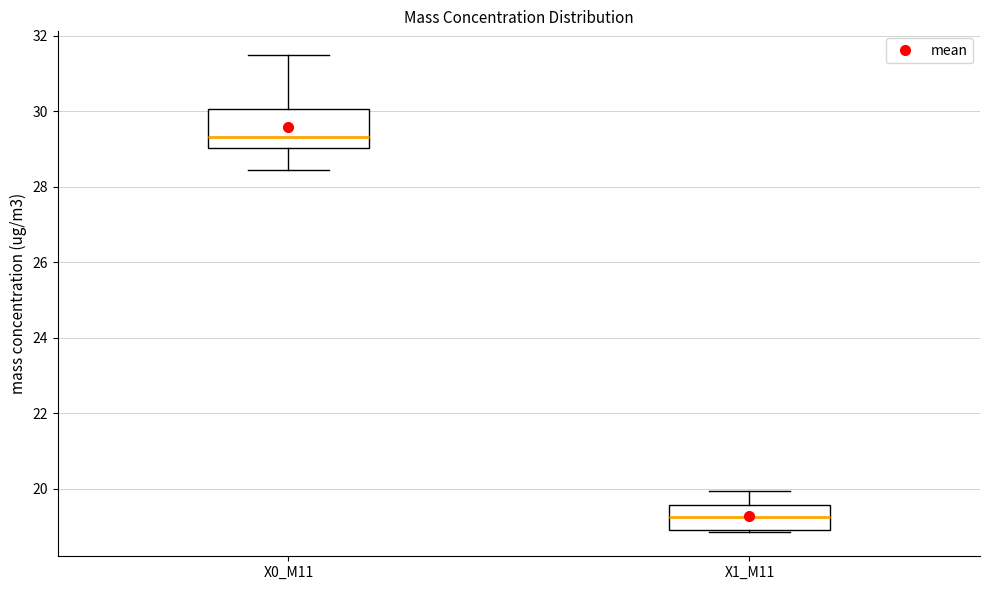

Reading left to right, transcribe this box plot: for each box, give where its median line is, the range the box spans, and where its two whiskers end, as read against the y-axis. The values are not printed on the chart, so give them approximately, as read against the axis.

X0_M11: median 29.4, box 29.0 to 30.0, whiskers 28.4 to 31.4
X1_M11: median 19.2, box 19.0 to 19.6, whiskers 18.8 to 20.0